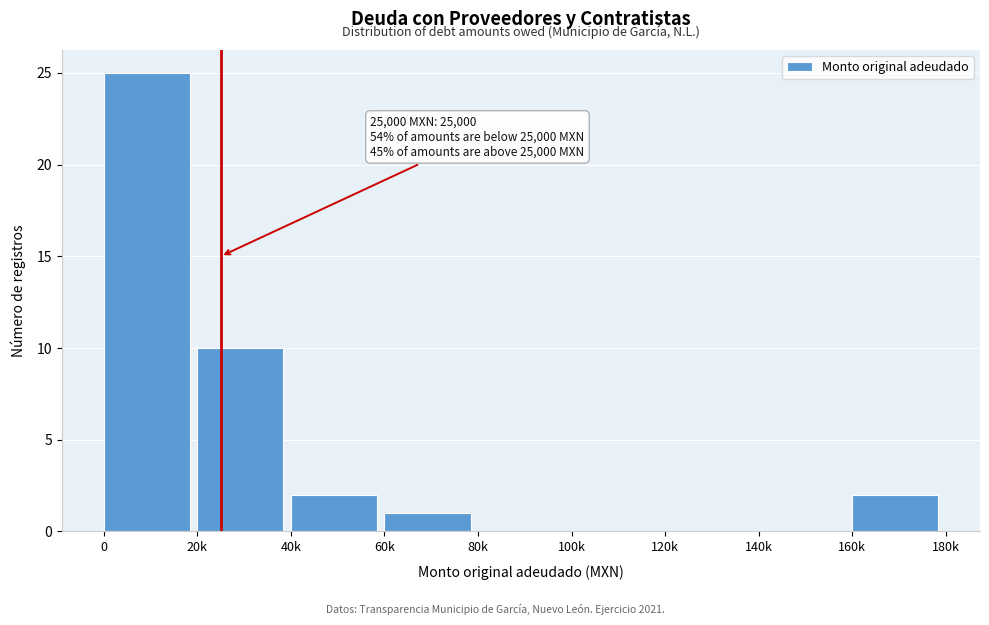

Reading left to right, what are all the values shown in this chart?

0=25	20k=10	40k=2	60k=1	80k=0	100k=0	120k=0	140k=0	160k=2